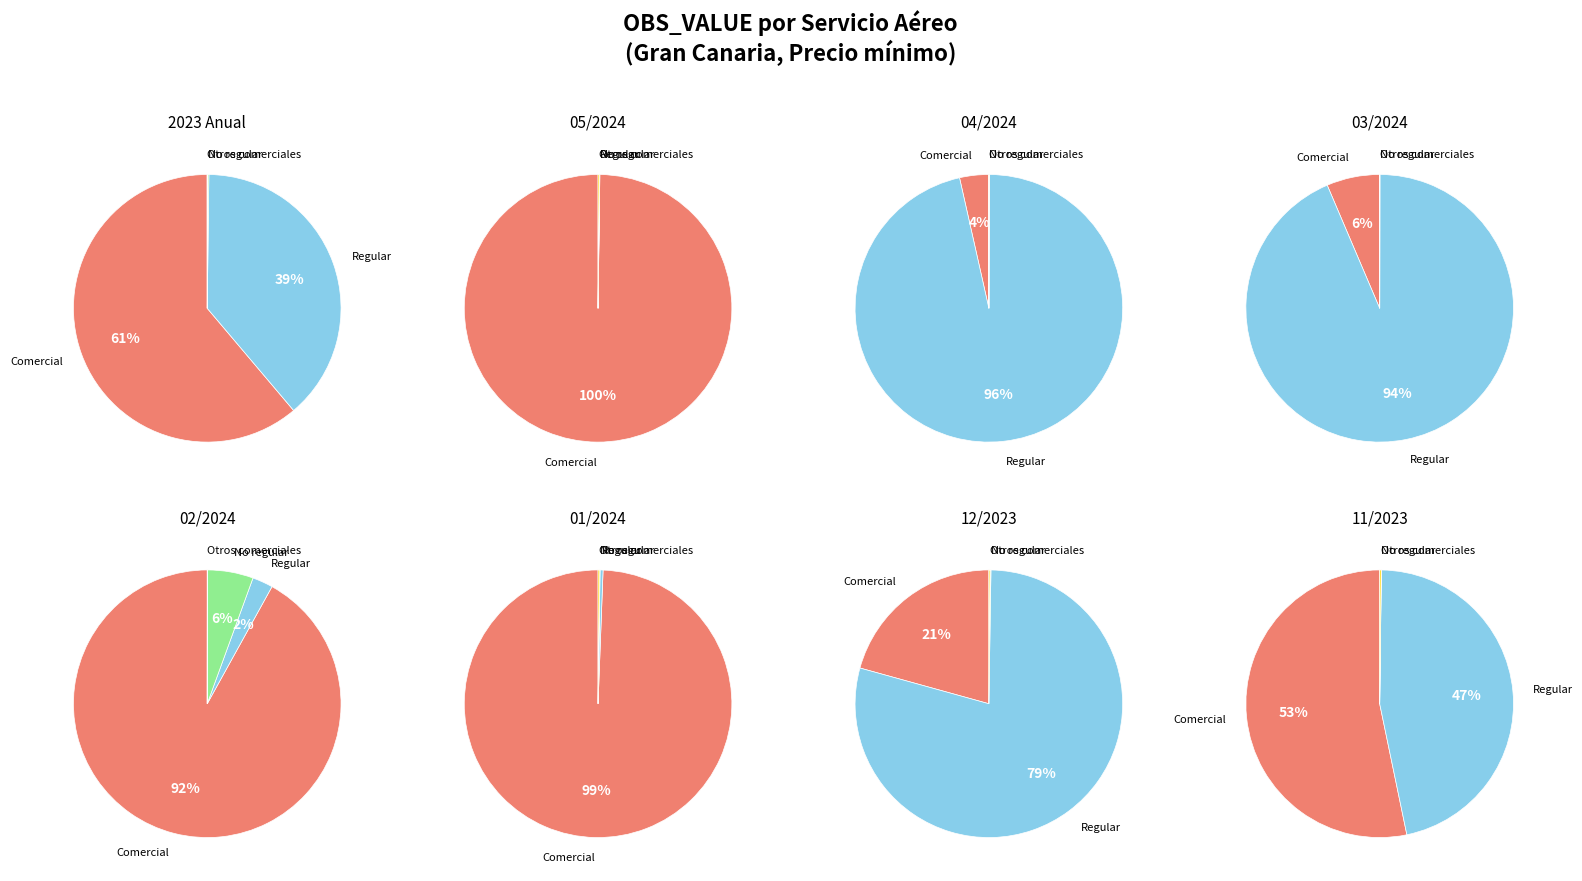

To the nearest percent, what is the average slice percentage?

25%